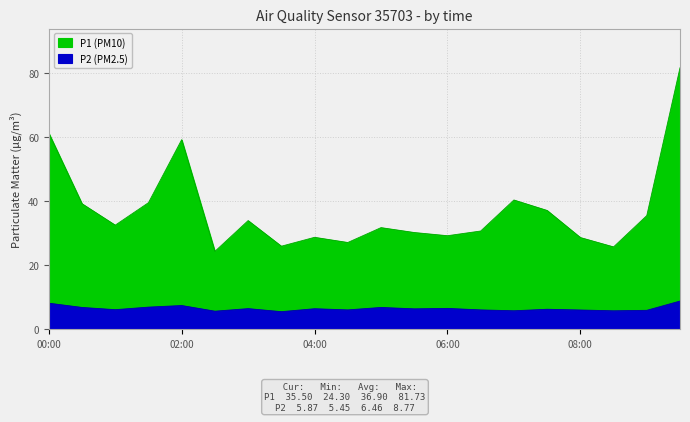

At which label does P1 (PM10) first exceed 32?

00:00